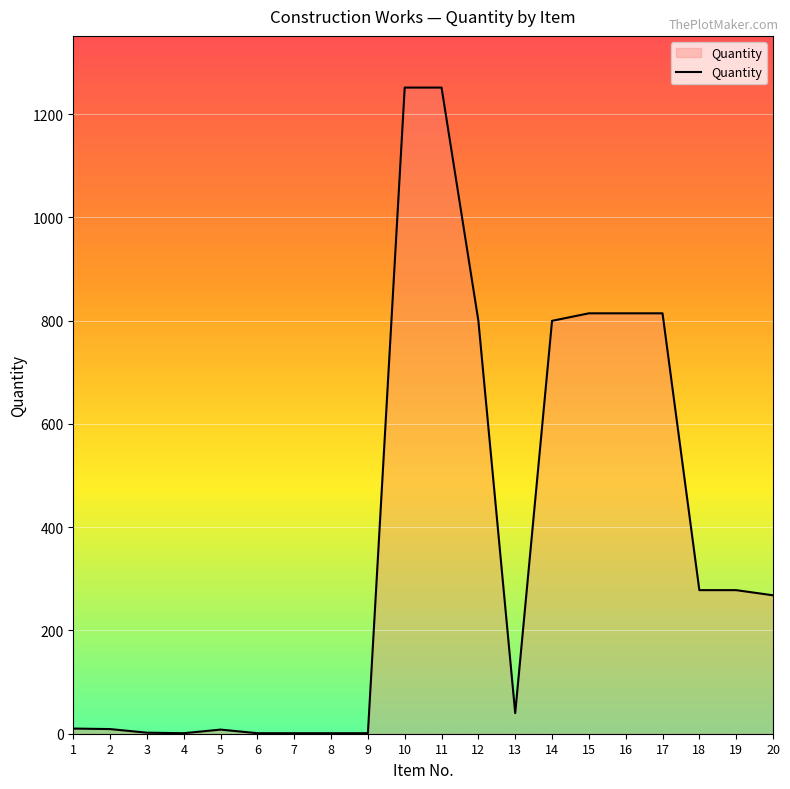

What is the sum of all values?

7442.5